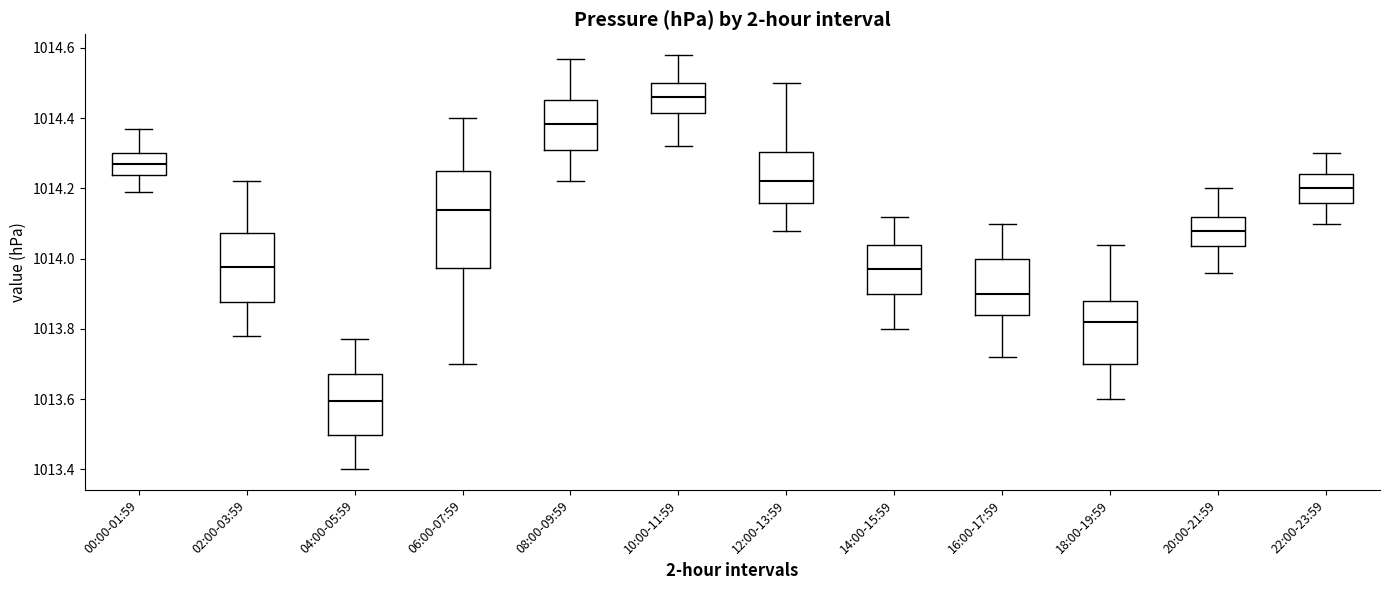

Reading left to right, read every box against the y-axis: the position of its median line, the range the box covers, and the ends of its whiskers. The values are not printed on the chart, so give them approximately, as read against the axis.

00:00-01:59: median 1014.28, box 1014.24 to 1014.30, whiskers 1014.20 to 1014.38
02:00-03:59: median 1013.98, box 1013.88 to 1014.08, whiskers 1013.78 to 1014.22
04:00-05:59: median 1013.60, box 1013.50 to 1013.68, whiskers 1013.40 to 1013.78
06:00-07:59: median 1014.14, box 1013.98 to 1014.26, whiskers 1013.70 to 1014.40
08:00-09:59: median 1014.38, box 1014.32 to 1014.46, whiskers 1014.22 to 1014.58
10:00-11:59: median 1014.46, box 1014.42 to 1014.50, whiskers 1014.32 to 1014.58
12:00-13:59: median 1014.22, box 1014.16 to 1014.30, whiskers 1014.08 to 1014.50
14:00-15:59: median 1013.98, box 1013.90 to 1014.04, whiskers 1013.80 to 1014.12
16:00-17:59: median 1013.90, box 1013.84 to 1014.00, whiskers 1013.72 to 1014.10
18:00-19:59: median 1013.82, box 1013.70 to 1013.88, whiskers 1013.60 to 1014.04
20:00-21:59: median 1014.08, box 1014.04 to 1014.12, whiskers 1013.96 to 1014.20
22:00-23:59: median 1014.20, box 1014.16 to 1014.24, whiskers 1014.10 to 1014.30